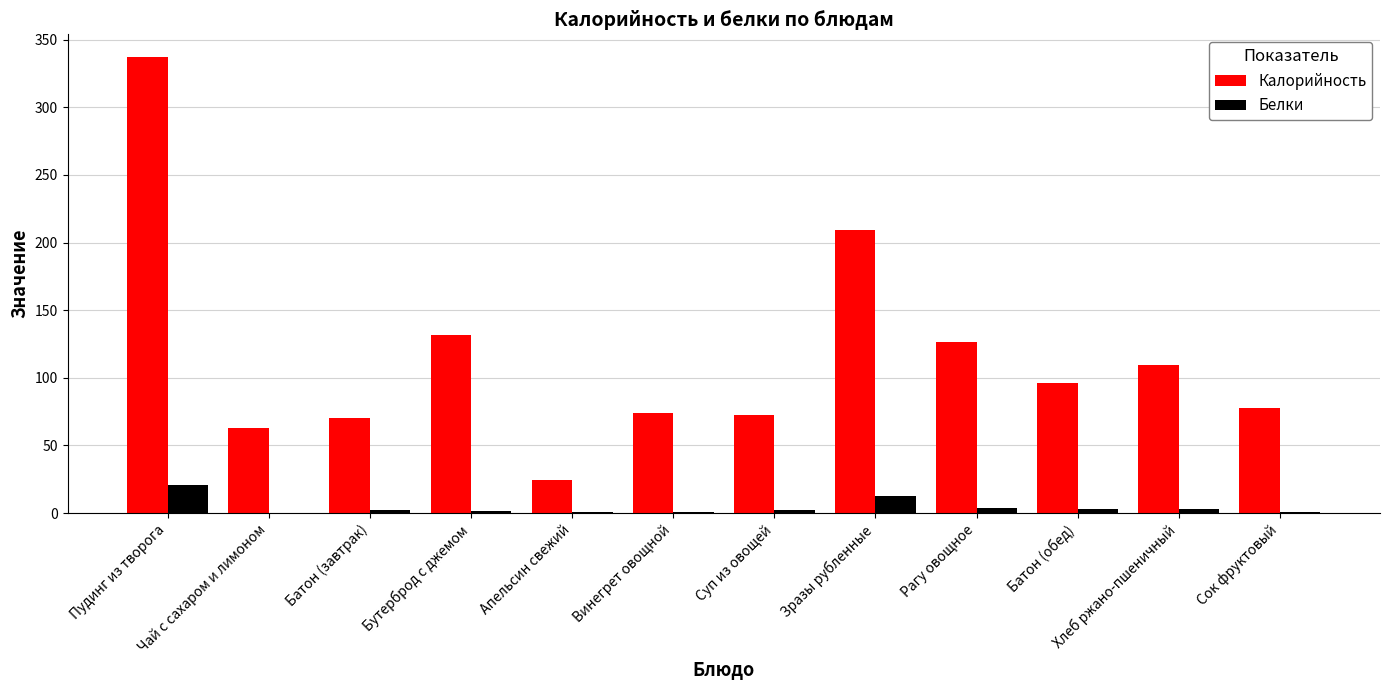

What is the sum of all Белки values?

51.1